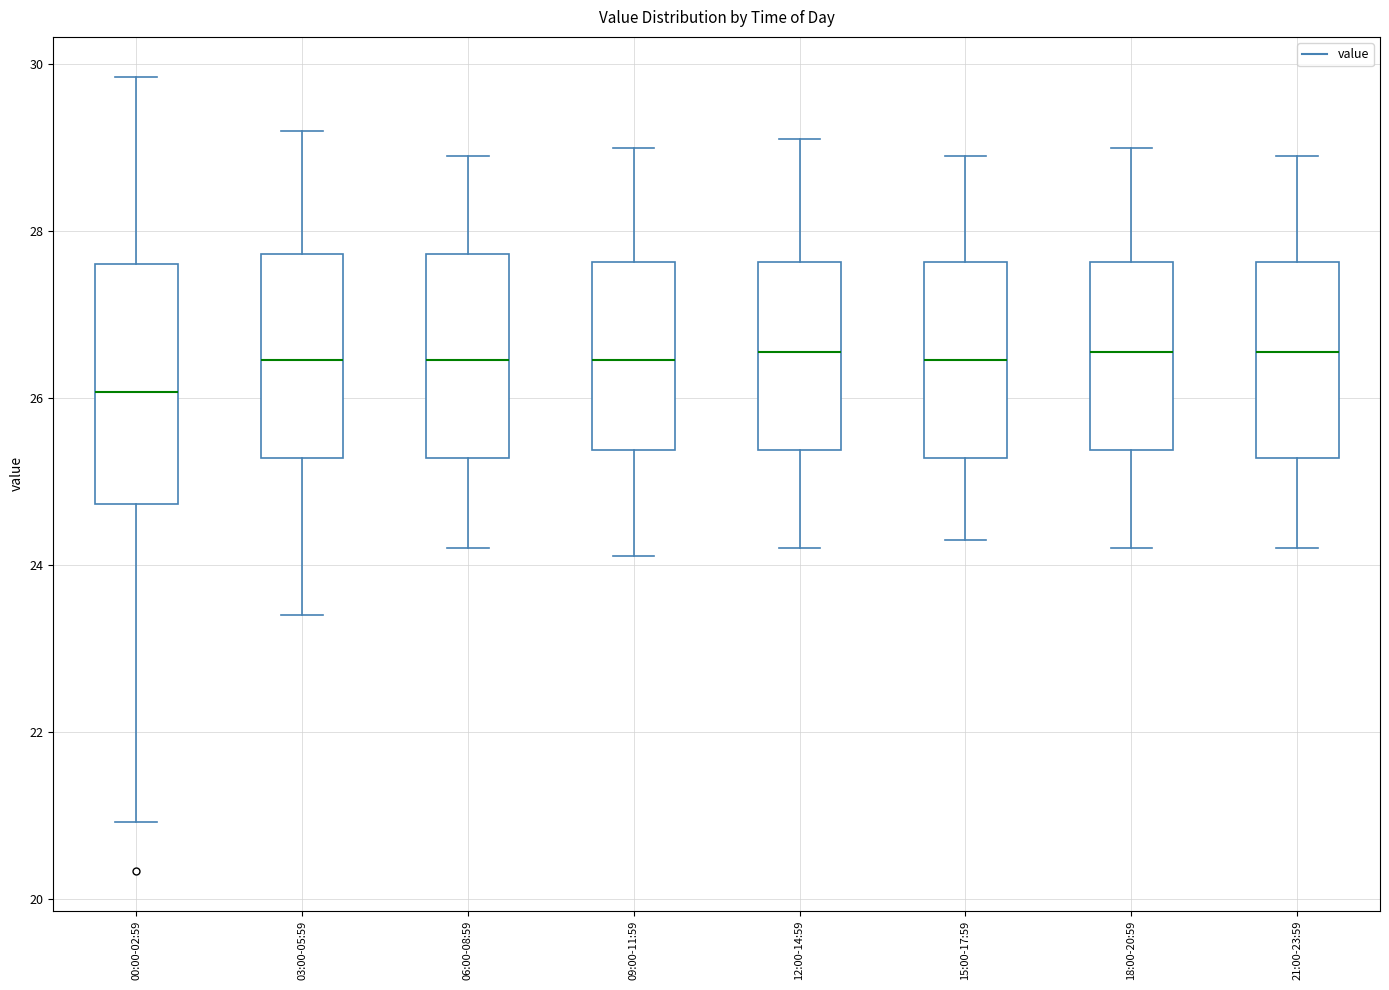

Where is the lower edge of the box for 03:00-05:59 on the y-axis? The values are not printed on the chart, so give them approximately, as read against the axis.

25.2